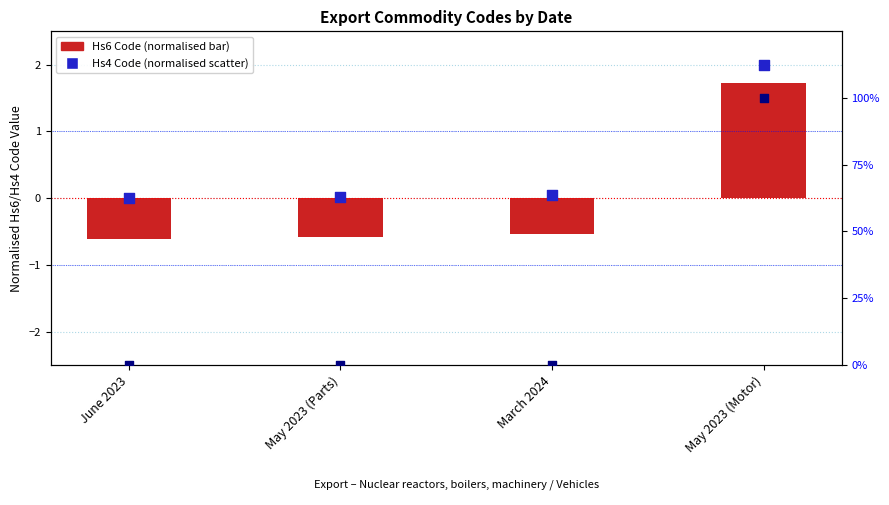

Which series has the widest spread of Y values?

Hs2 Code (%)